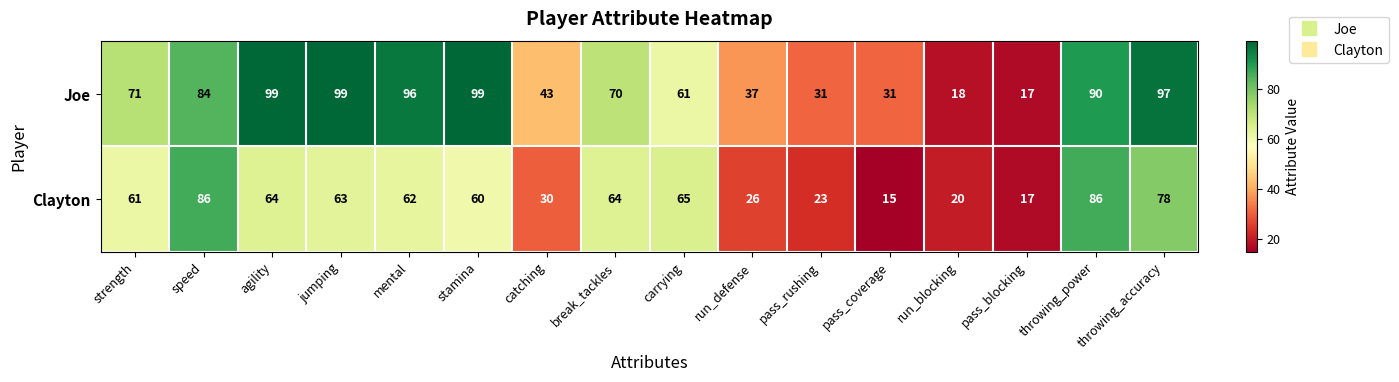

What is the difference between the second highest and second lowest values in the Clayton series?

69